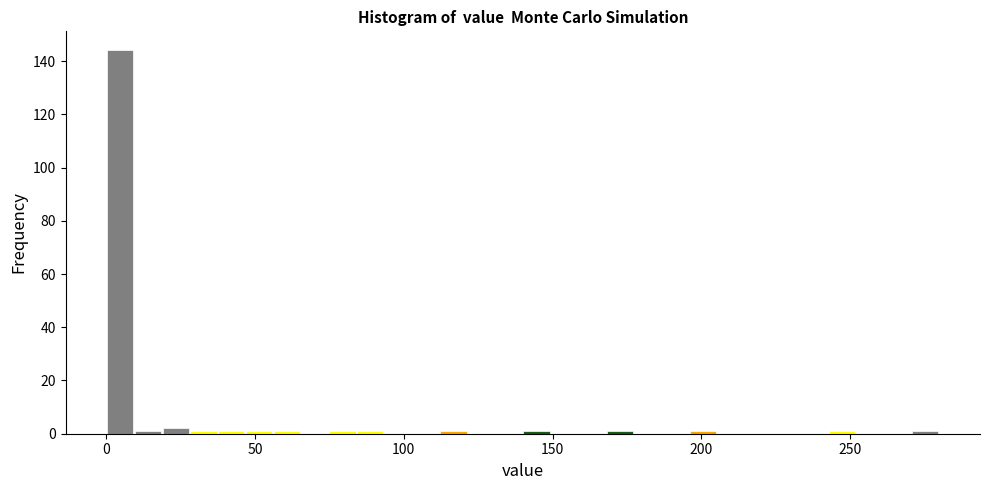

Around what value on the x-axis is the tallest bar? Give the approximate position of its centre, as read against the axis.

5